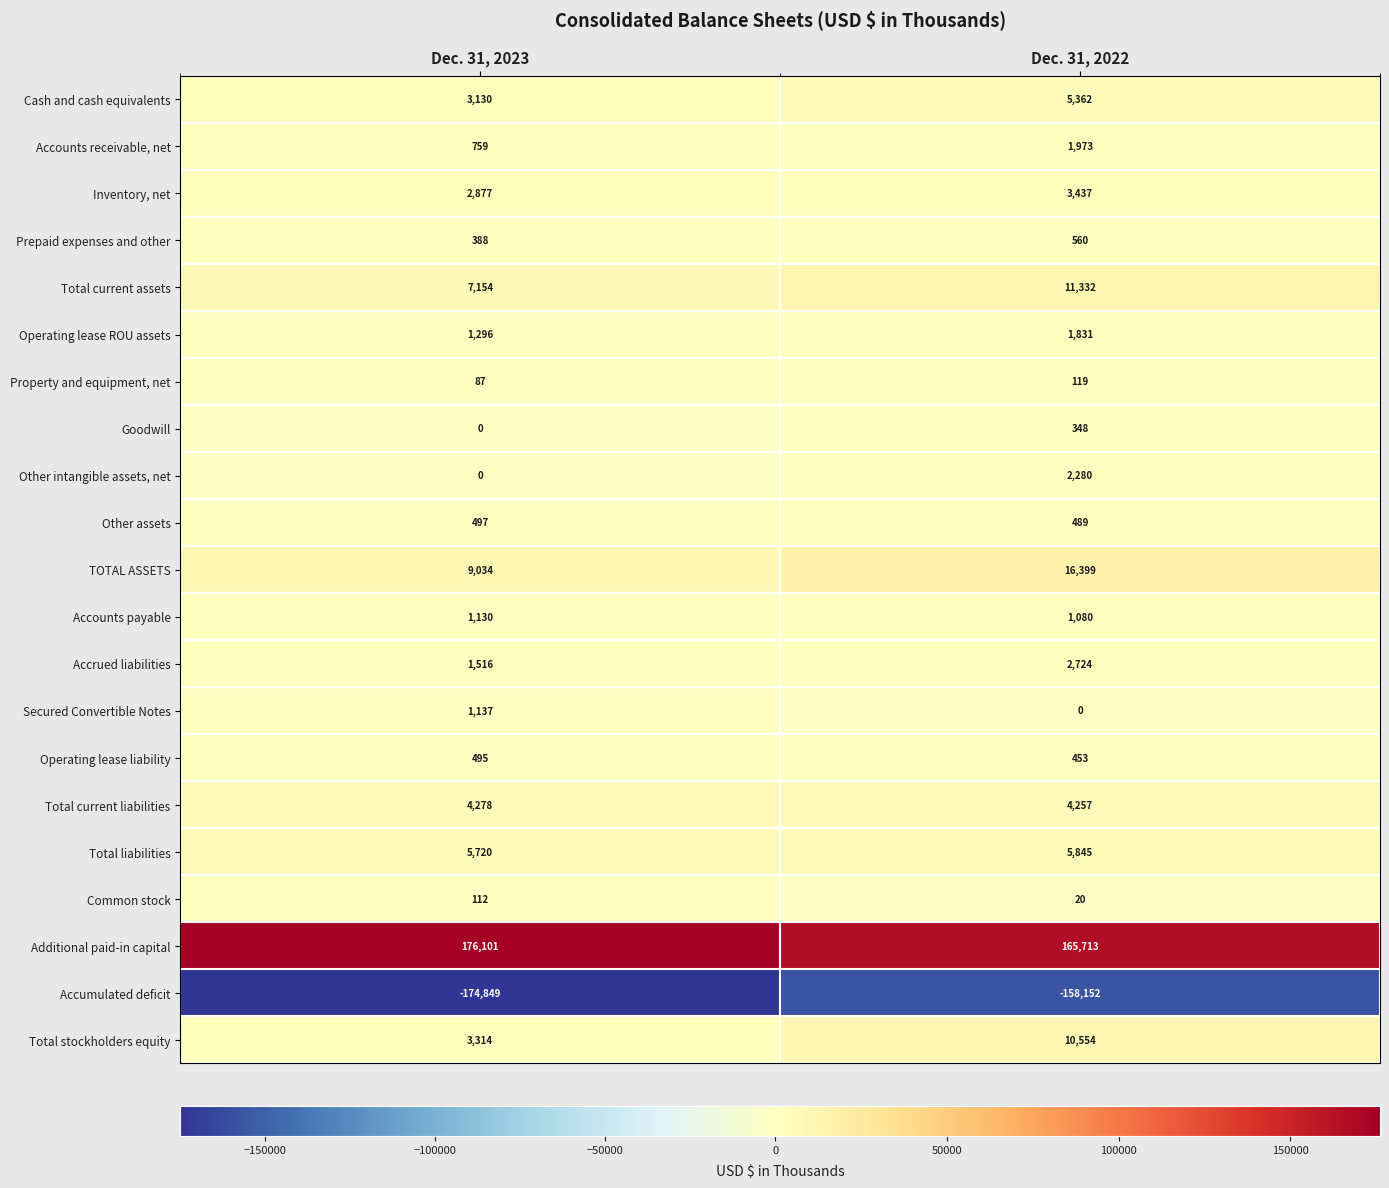

Rank the categories by Operating lease ROU assets value from highest to lowest.

Dec. 31, 2022, Dec. 31, 2023